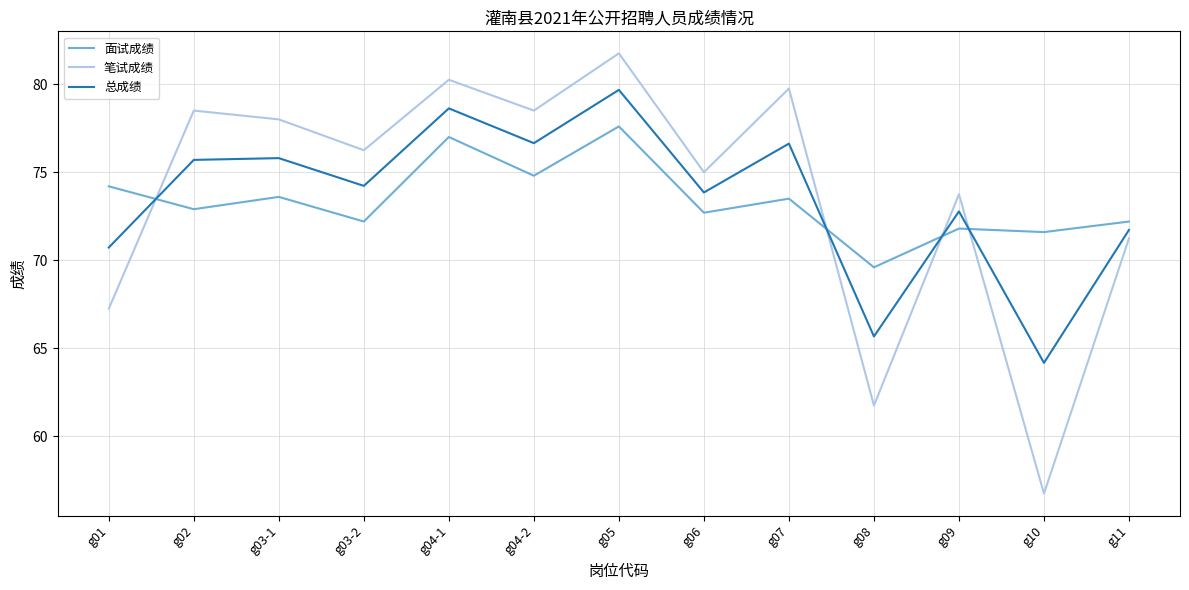

The value of 笔试成绩 at g01 is 16.4. True or false?

False